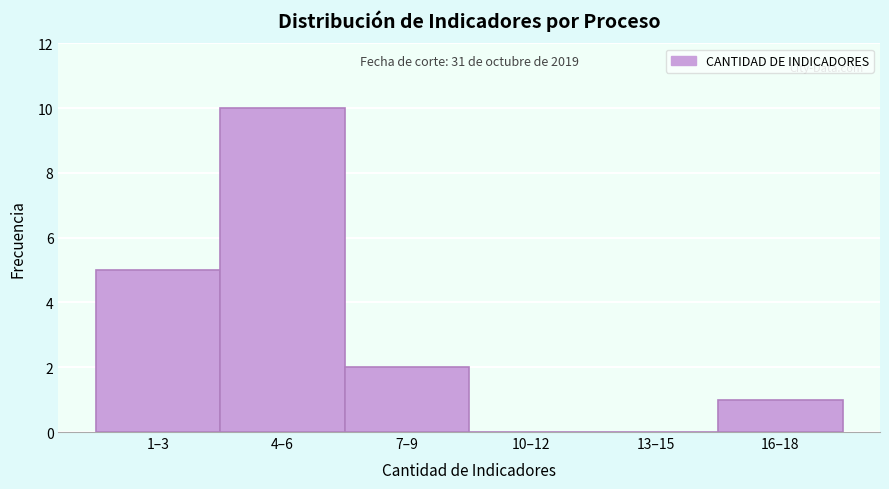

Reading right to left, list all the values displayed in this chart.

16–18=1	13–15=0	10–12=0	7–9=2	4–6=10	1–3=5